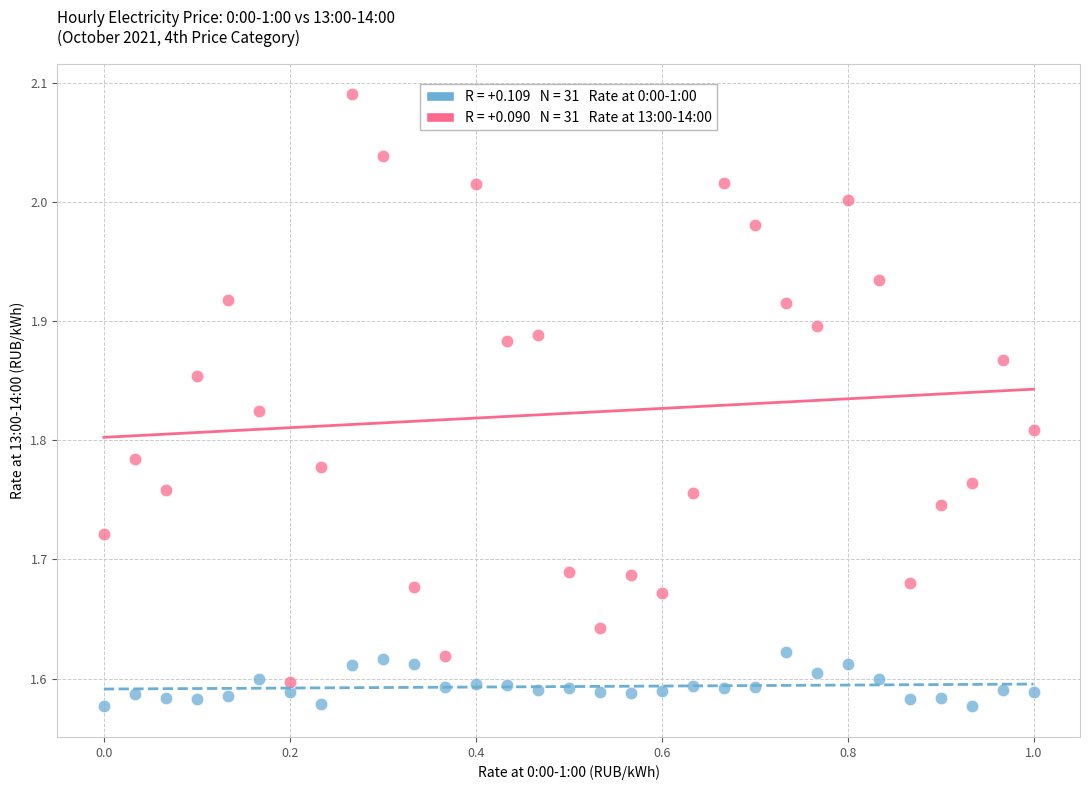

Across all data points, what is the range of X values (max minus min)?

1.0